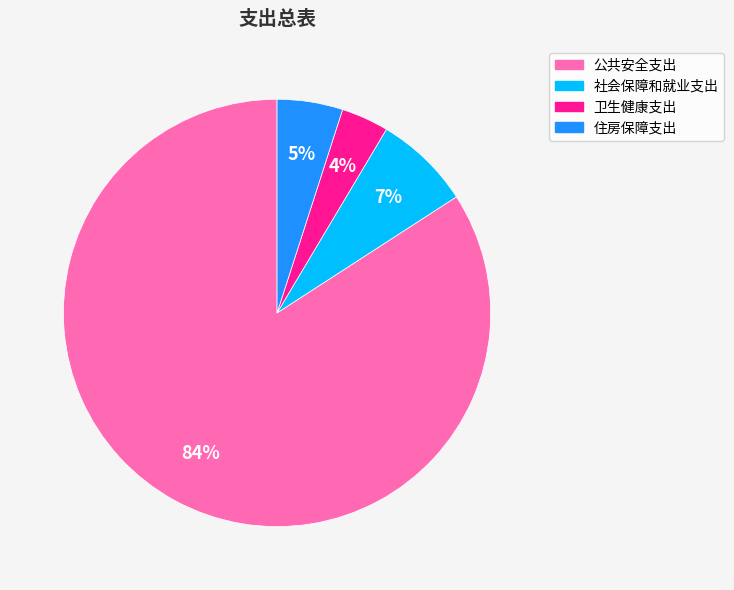

Is there any slice that represents more than half of the pie?

Yes